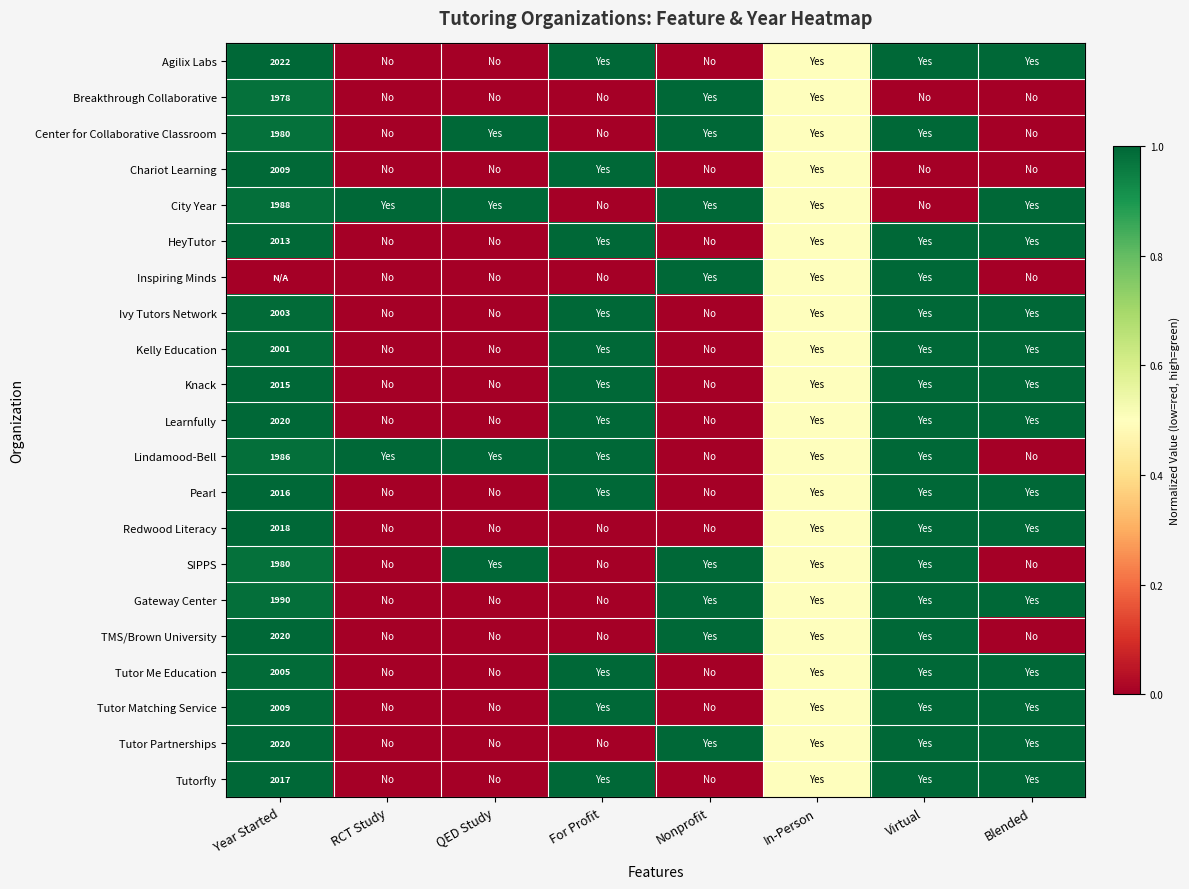

Is the value of Learnfully at Year Started greater than the value of Agilix Labs at Year Started?

No